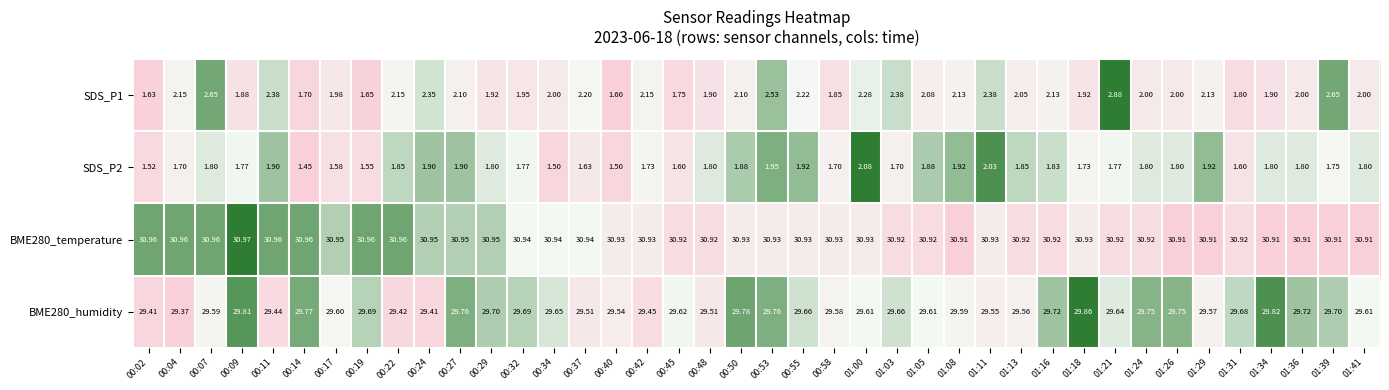

What is the maximum value shown in the chart?

31.0